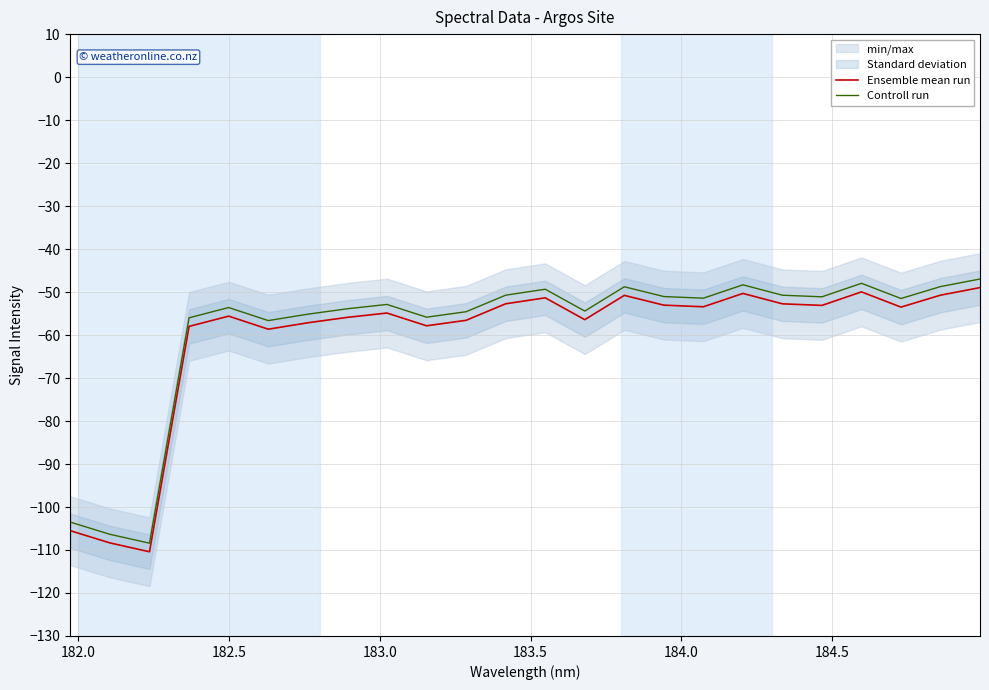

What is the greatest value displayed?

-47.0